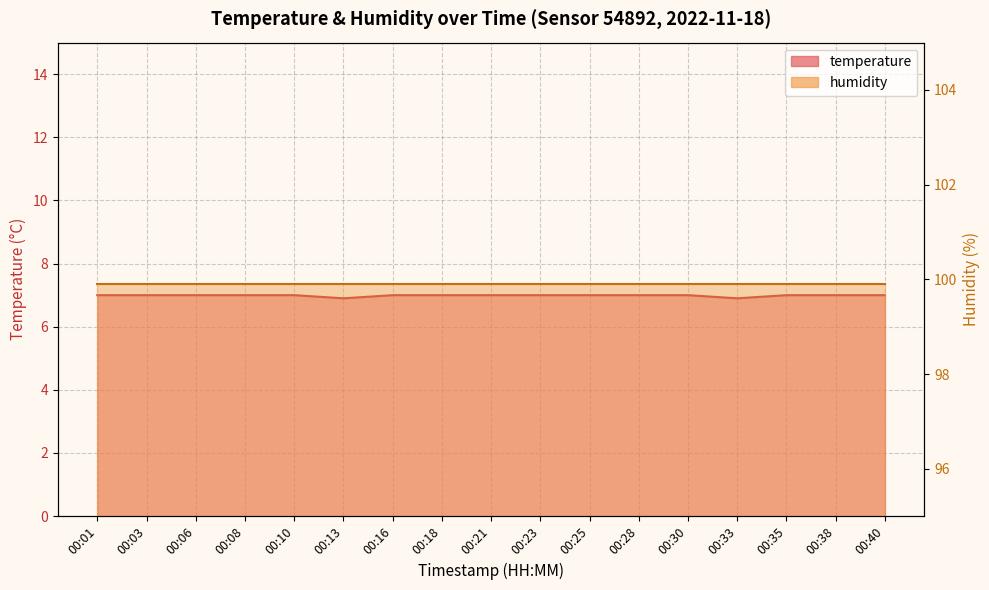

True or false: the data shows 10.6 at 00:35.

False